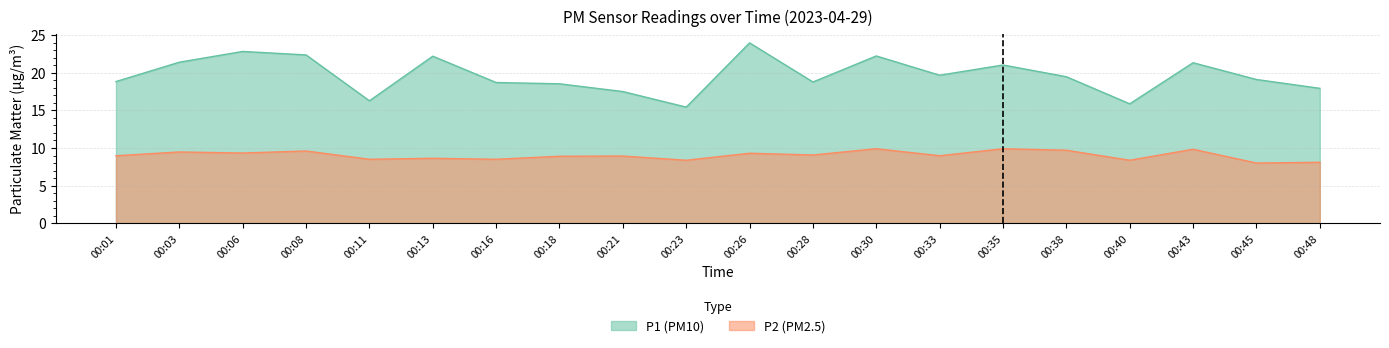

What is the smallest value displayed?

8.0